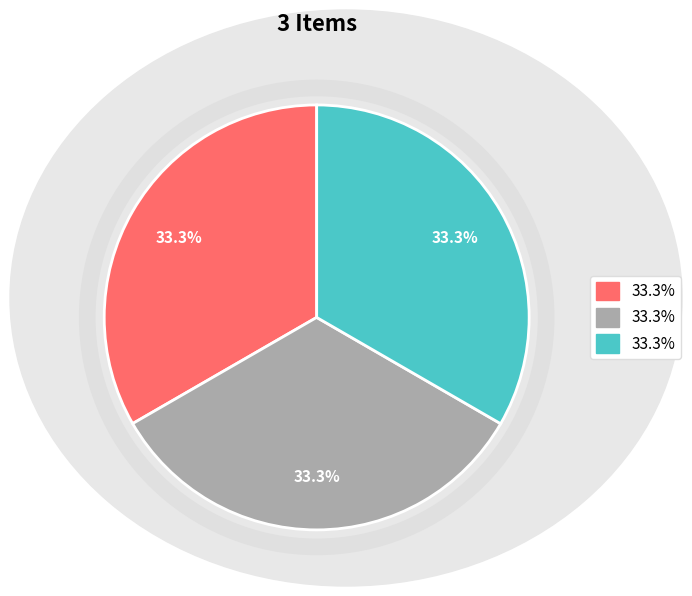

Does any single category account for the majority?

No